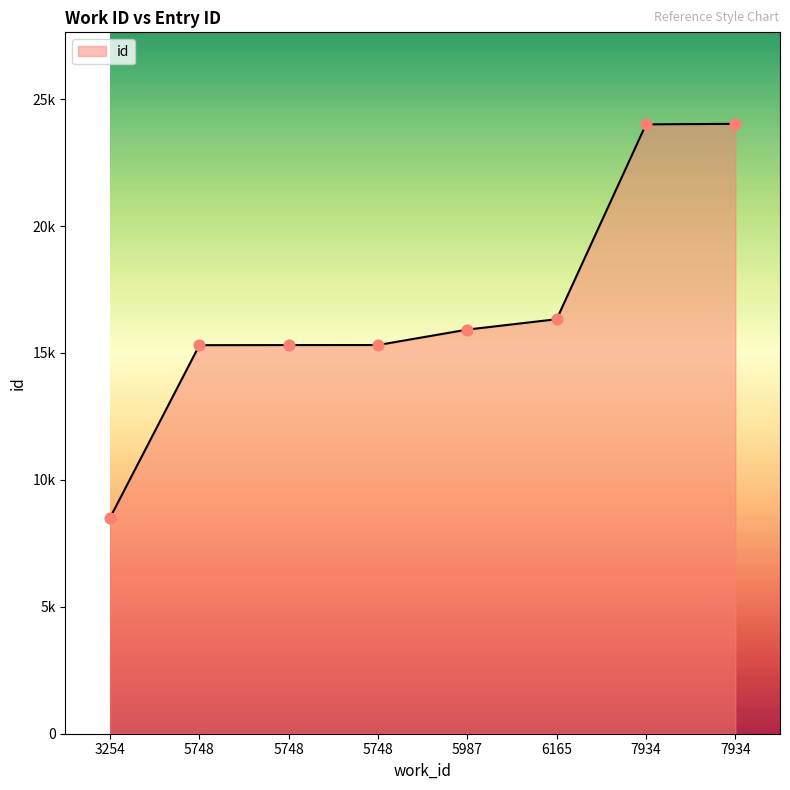

What is the change in value from 6165 to 7934?

+7698